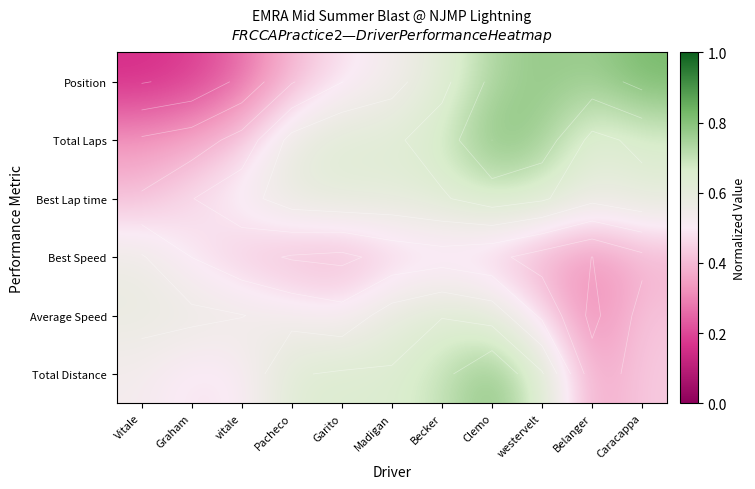

Which label corresponds to the largest value in the chart?

Caracappa